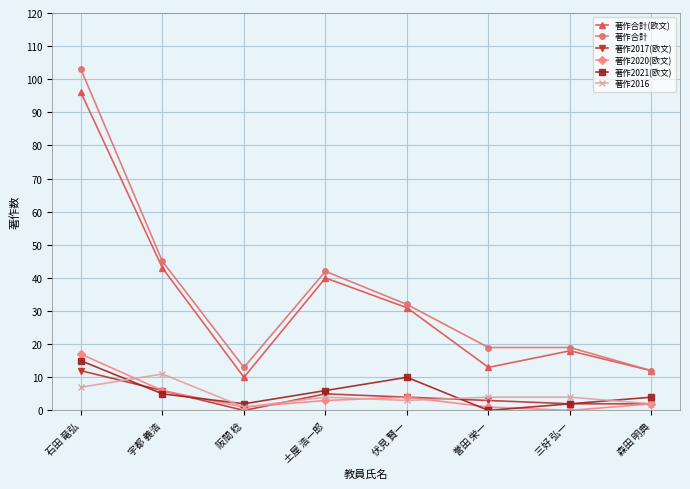

Reading right to left, transcribe all the data shown in this chart.

著作合計(欧文): 森田 明典=12	三好 弘一=18	誉田 栄一=13	伏見 賢一=31	土屋 浩一郎=40	阪間 稔=10	宇都 義浩=43	石田 竜弘=96
著作合計: 森田 明典=12	三好 弘一=19	誉田 栄一=19	伏見 賢一=32	土屋 浩一郎=42	阪間 稔=13	宇都 義浩=45	石田 竜弘=103
著作2017(欧文): 森田 明典=2	三好 弘一=2	誉田 栄一=3	伏見 賢一=4	土屋 浩一郎=5	阪間 稔=0	宇都 義浩=6	石田 竜弘=12
著作2020(欧文): 森田 明典=2	三好 弘一=0	誉田 栄一=1	伏見 賢一=4	土屋 浩一郎=3	阪間 稔=1	宇都 義浩=6	石田 竜弘=17
著作2021(欧文): 森田 明典=4	三好 弘一=2	誉田 栄一=0	伏見 賢一=10	土屋 浩一郎=6	阪間 稔=2	宇都 義浩=5	石田 竜弘=15
著作2016: 森田 明典=2	三好 弘一=4	誉田 栄一=4	伏見 賢一=3	土屋 浩一郎=4	阪間 稔=1	宇都 義浩=11	石田 竜弘=7